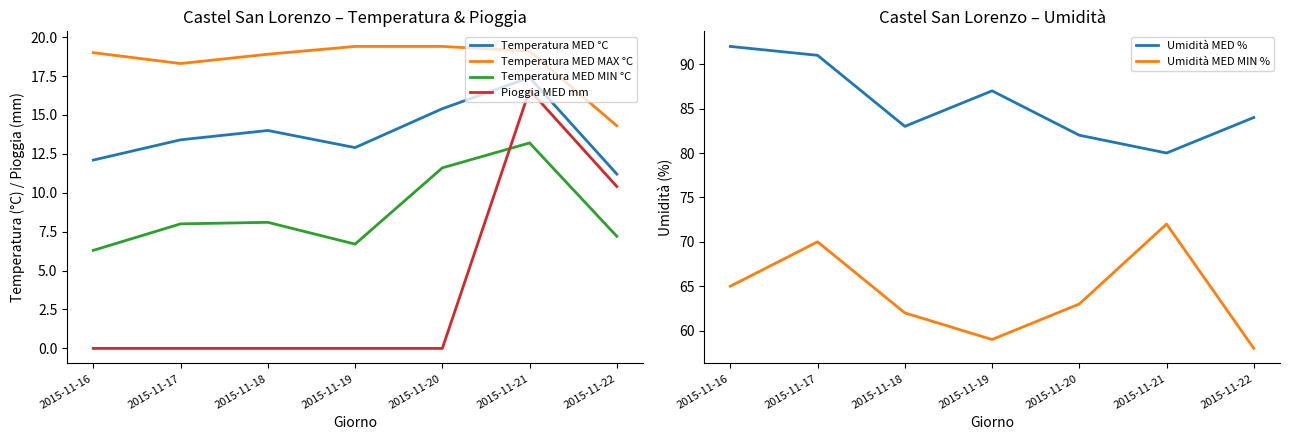

Is the value of Temperatura MED °C at 2015-11-17 greater than the value of Temperatura MED MIN °C at 2015-11-21?

Yes